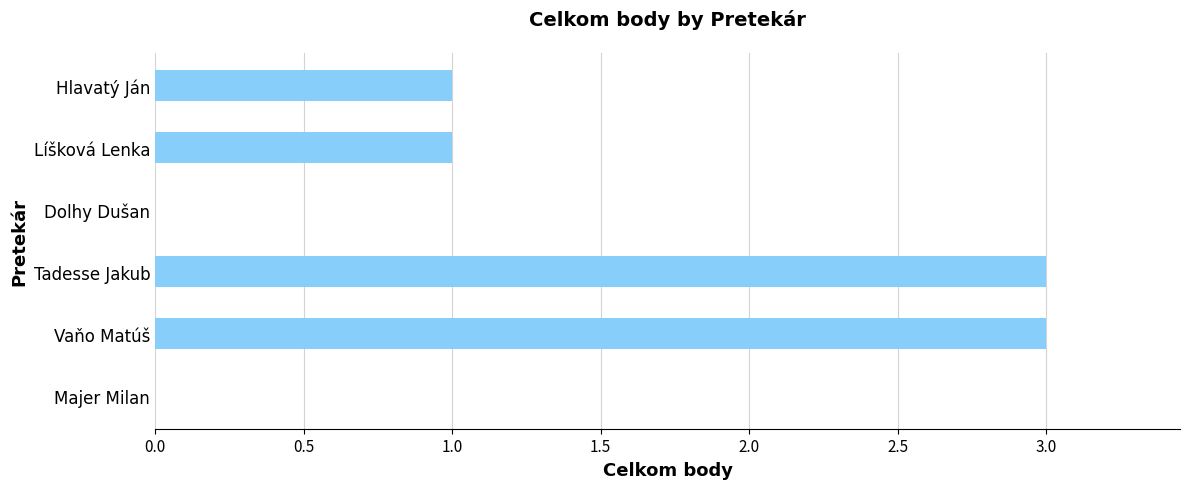

Reading bottom to top, list all the values displayed in this chart.

Majer Milan=0	Vaňo Matúš=3	Tadesse Jakub=3	Dolhy Dušan=0	Líšková Lenka=1	Hlavatý Ján=1